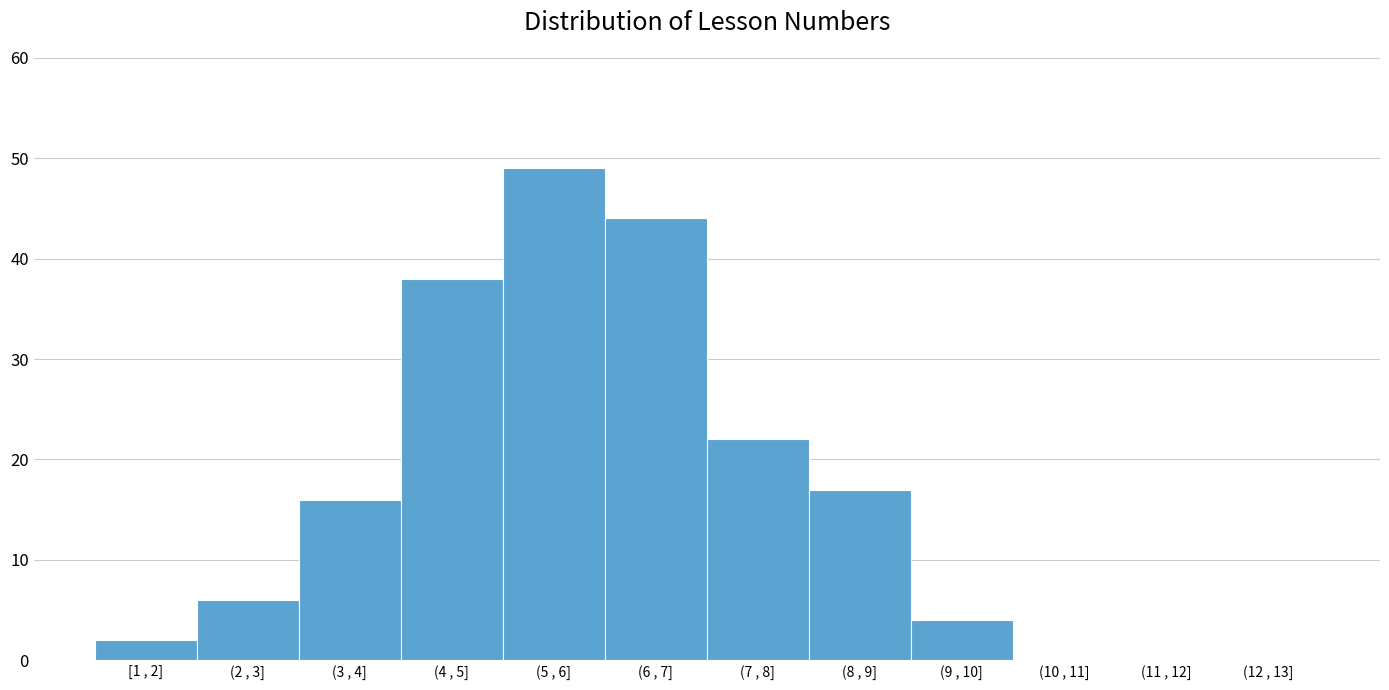

Reading left to right, what are all the values shown in this chart?

[1 , 2]=2	(2 , 3]=6	(3 , 4]=16	(4 , 5]=38	(5 , 6]=49	(6 , 7]=44	(7 , 8]=22	(8 , 9]=17	(9 , 10]=4	(10 , 11]=0	(11 , 12]=0	(12 , 13]=0